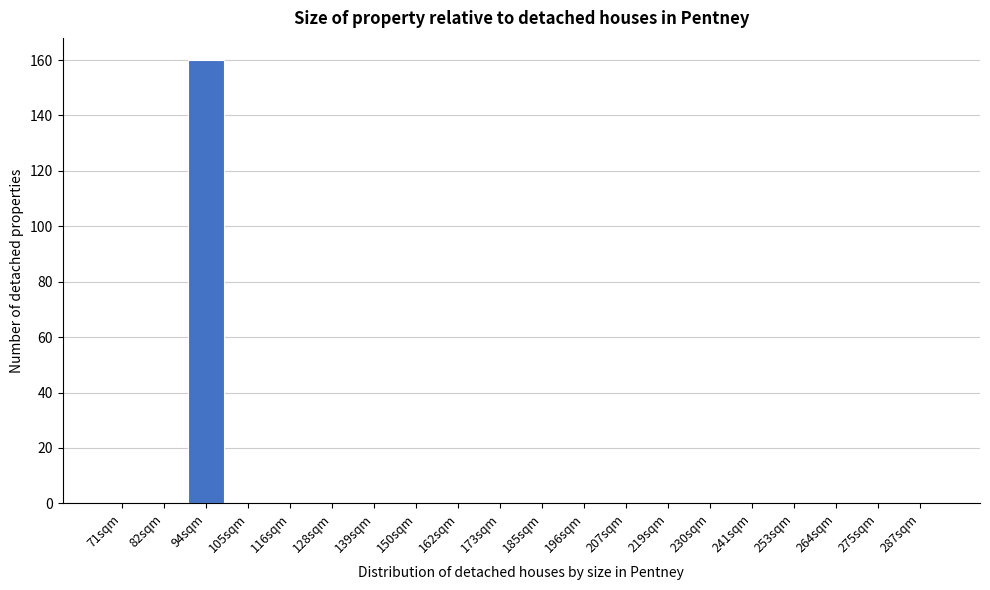

Reading left to right, extract all data points from this chart.

71sqm=0	82sqm=0	94sqm=160	105sqm=0	116sqm=0	128sqm=0	139sqm=0	150sqm=0	162sqm=0	173sqm=0	185sqm=0	196sqm=0	207sqm=0	219sqm=0	230sqm=0	241sqm=0	253sqm=0	264sqm=0	275sqm=0	287sqm=0